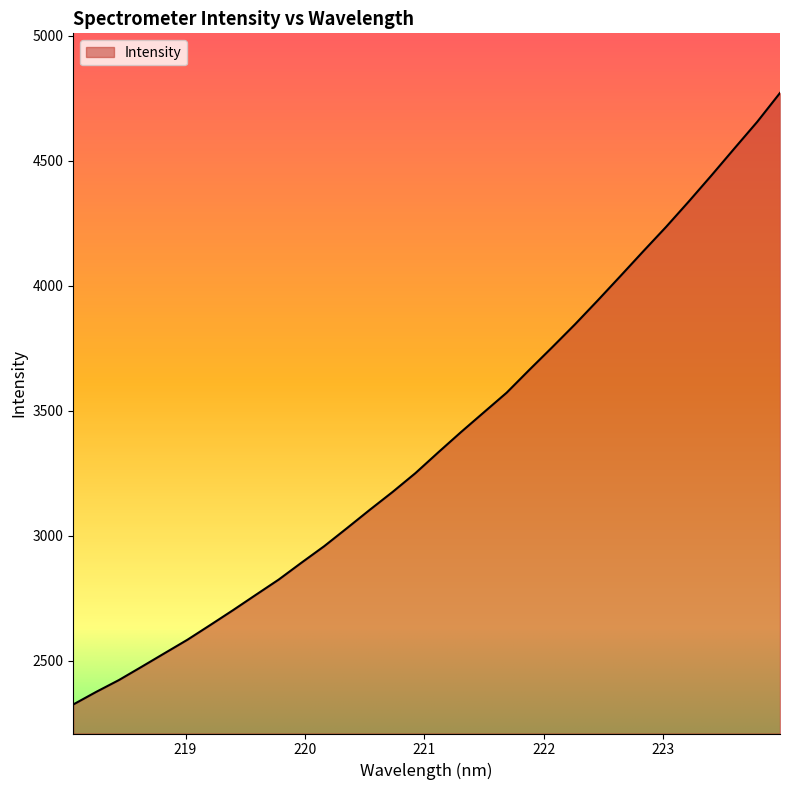

What is the difference between the maximum and minimum values?

2447.1